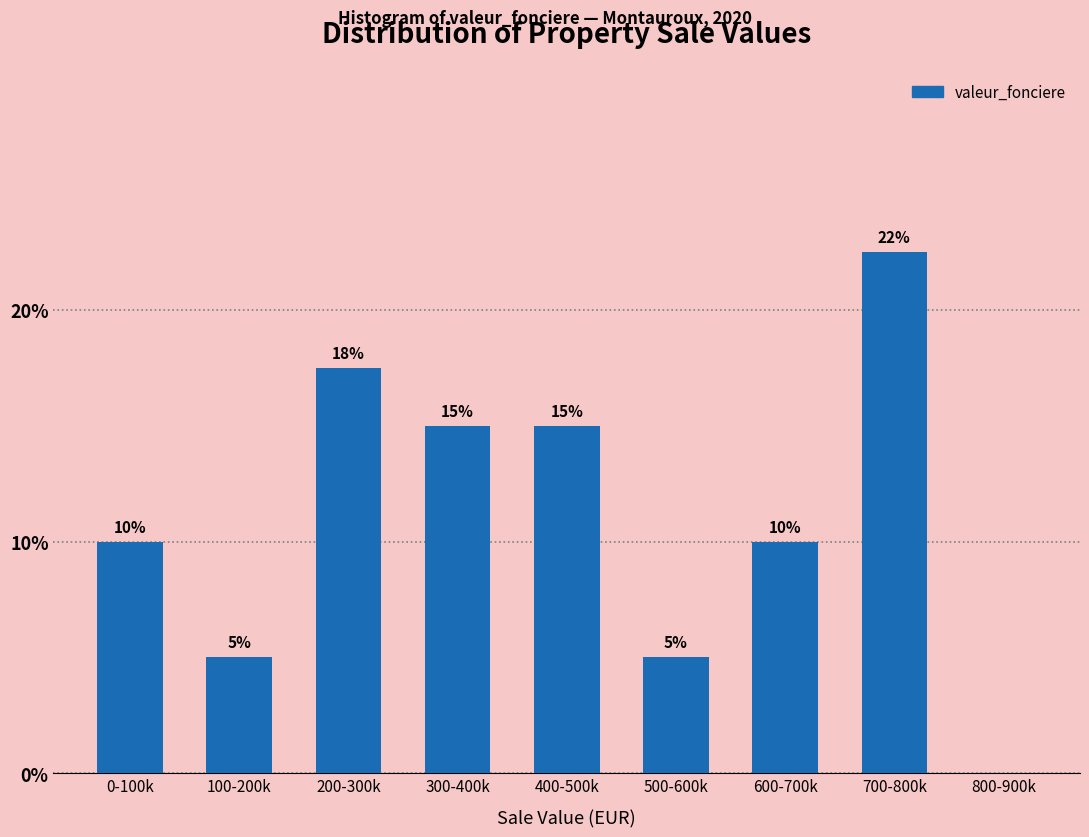

What is the maximum value shown in the chart?

22.5